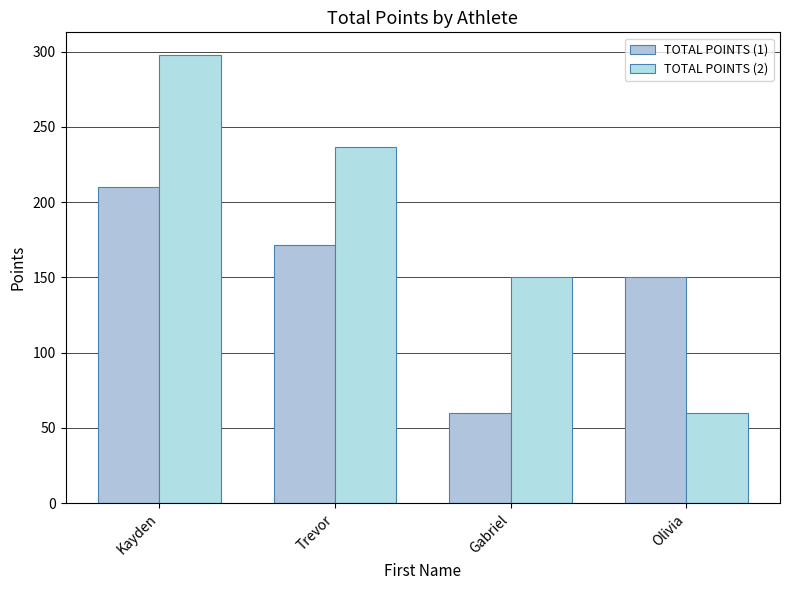

Which series has the widest spread of values?

TOTAL POINTS (2)